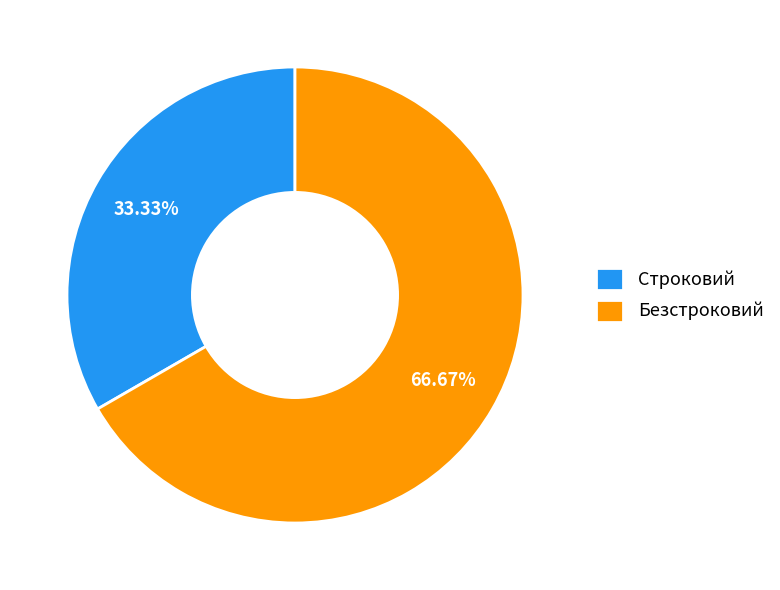

Approximately how many times larger is the value at Безстроковий compared to Строковий?

2.0